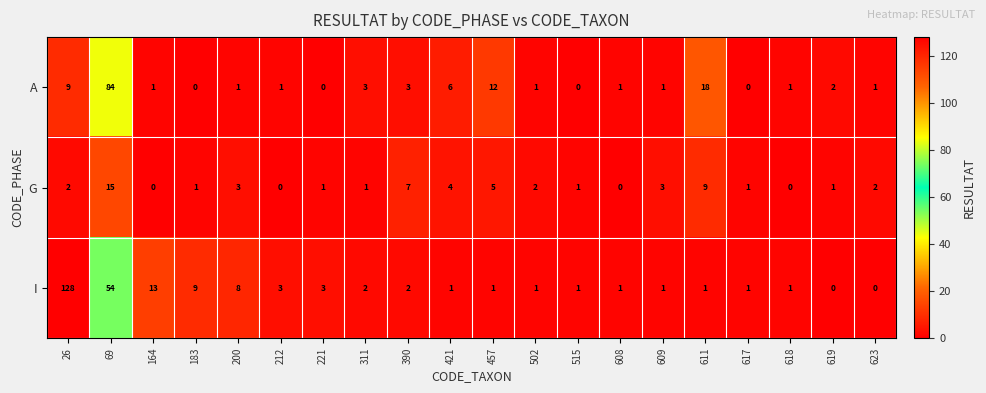

Where does the A series first go above 1?

26